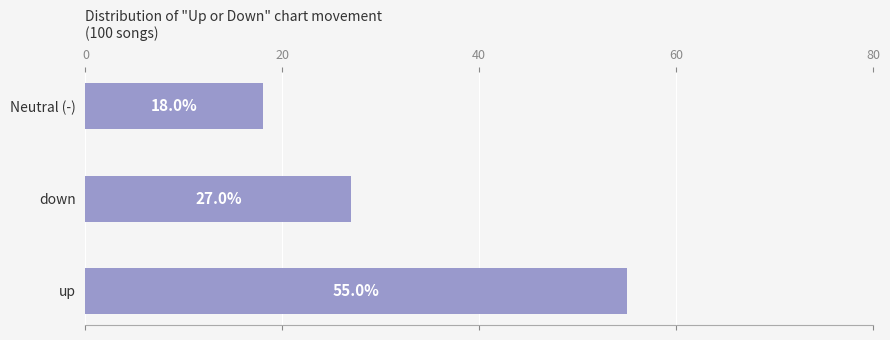

Count the values in the range 18 to 55.

3